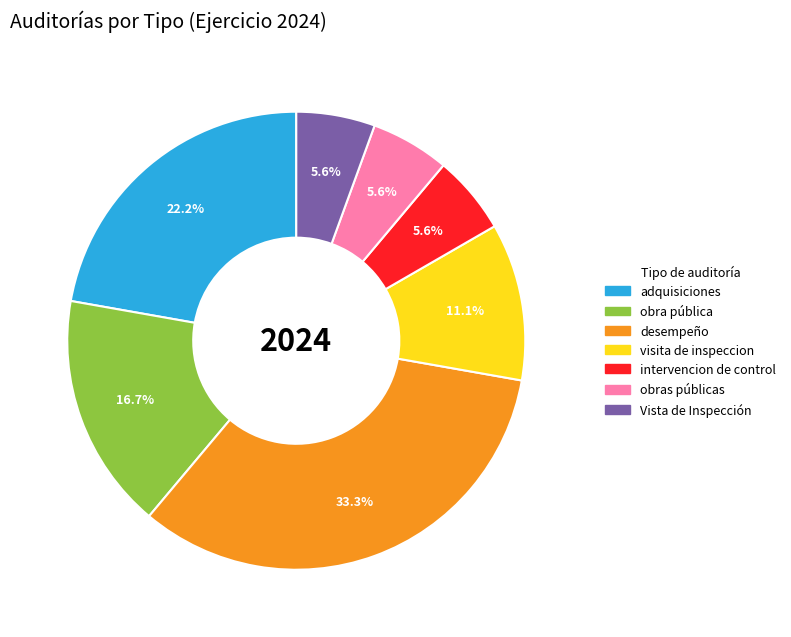

Count the number of slices in the pie.

7